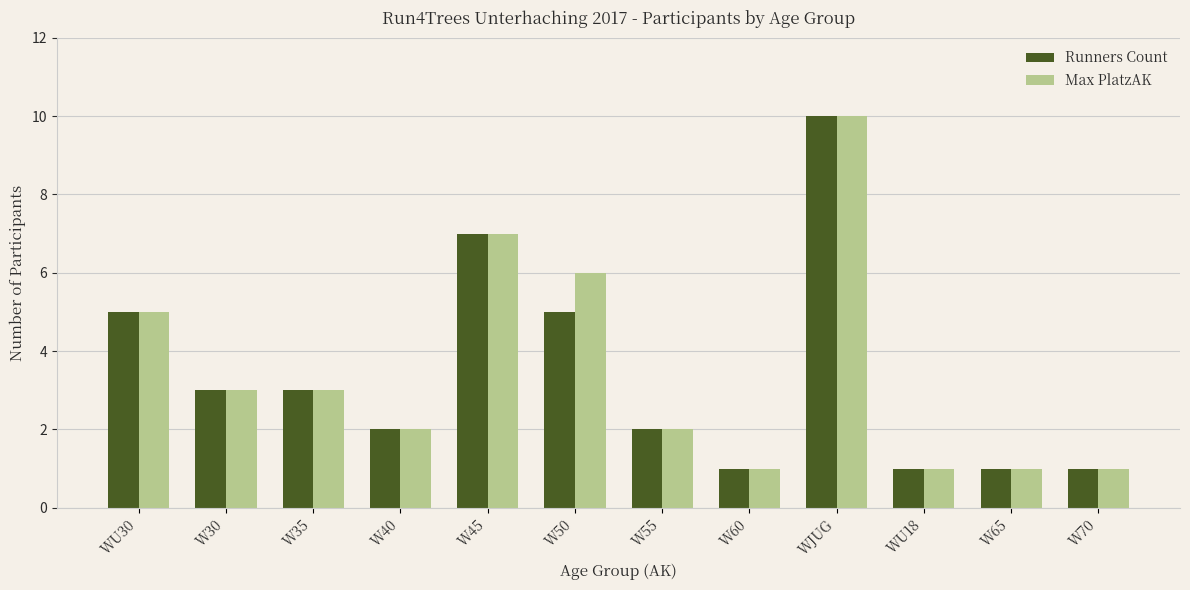

The value of Max PlatzAK at W65 is 0. True or false?

False